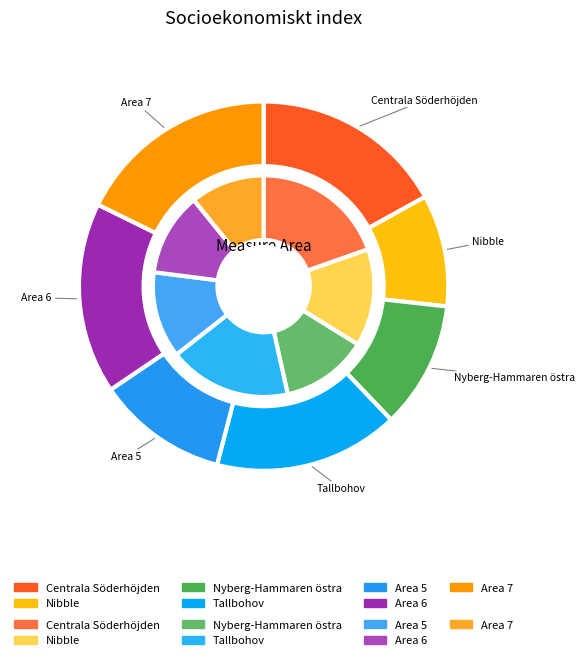

To the nearest percent, what portion does Nibble represent?

14%